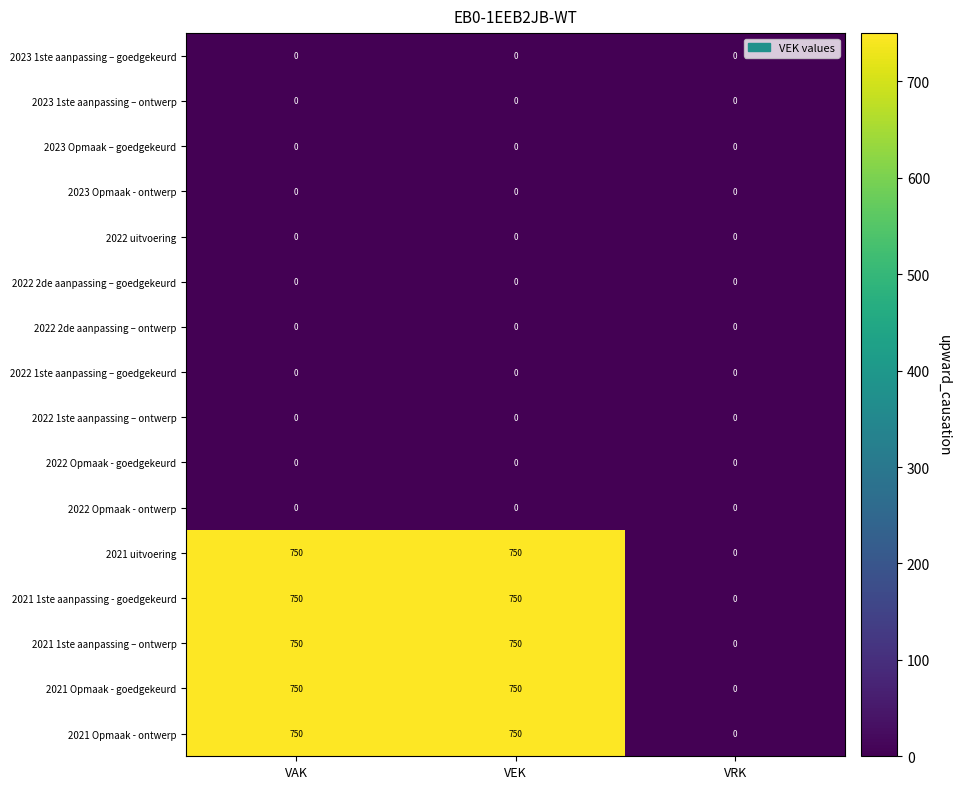

What is the difference between the 2021 1ste aanpassing - goedgekeurd values at VRK and VEK?

750